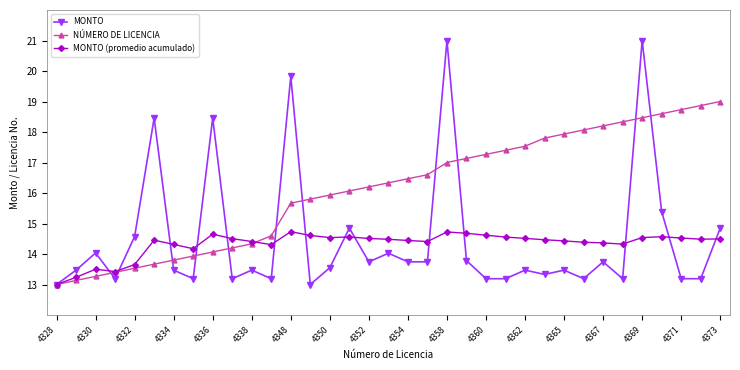

What is the value of the MONTO point at the 28th from the left?

13.2